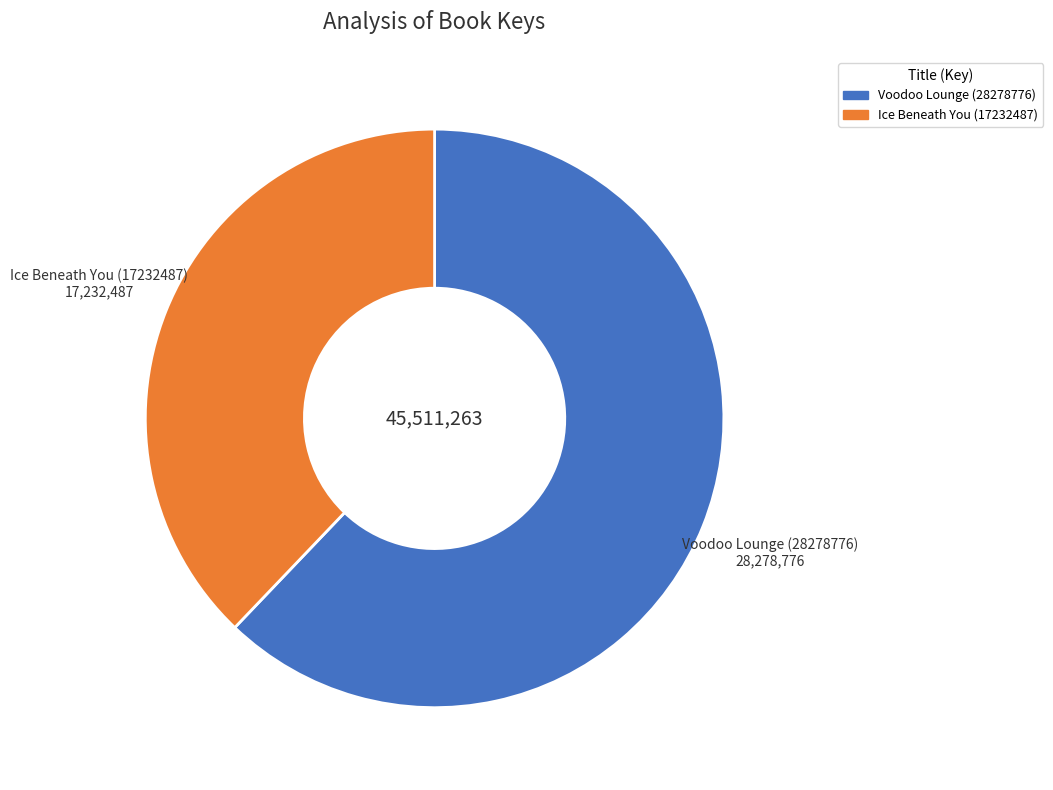

What is the largest slice in the pie chart?

Voodoo Lounge (28278776)